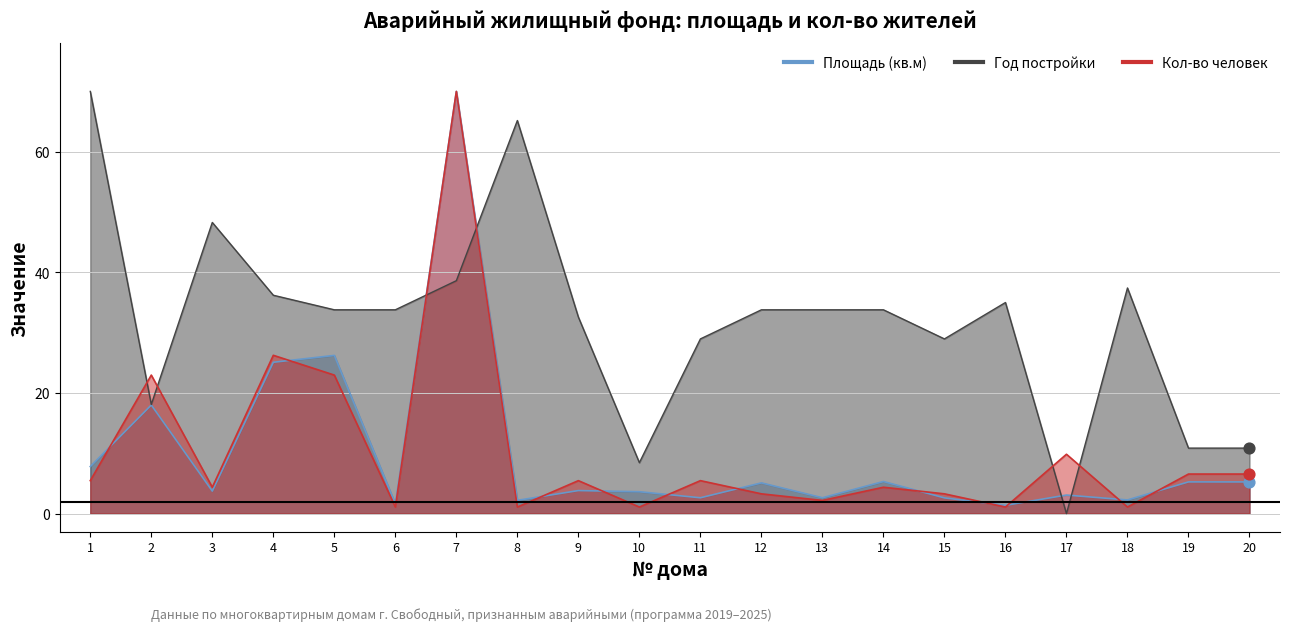

Which series has the largest total across all categories?

Год постройки